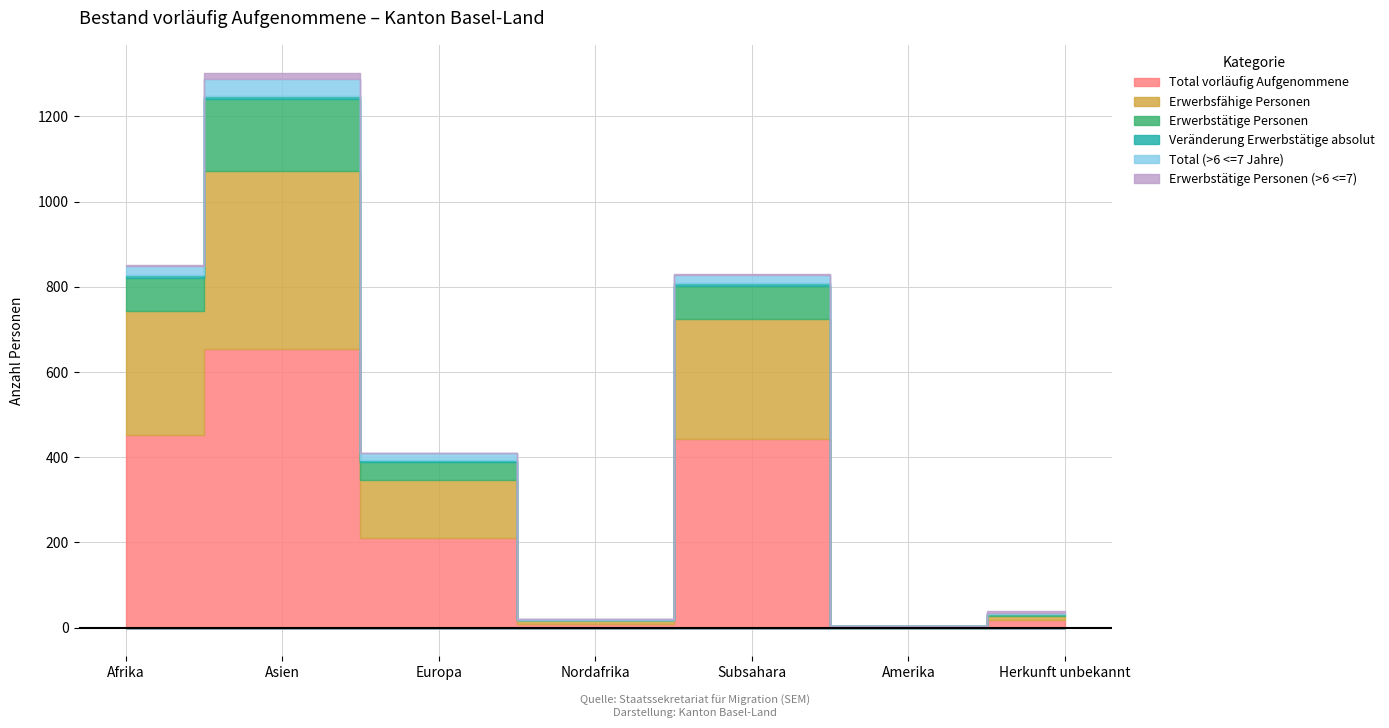

The Total vorläufig Aufgenommene series shows 5 at Nordafrika. True or false?

False